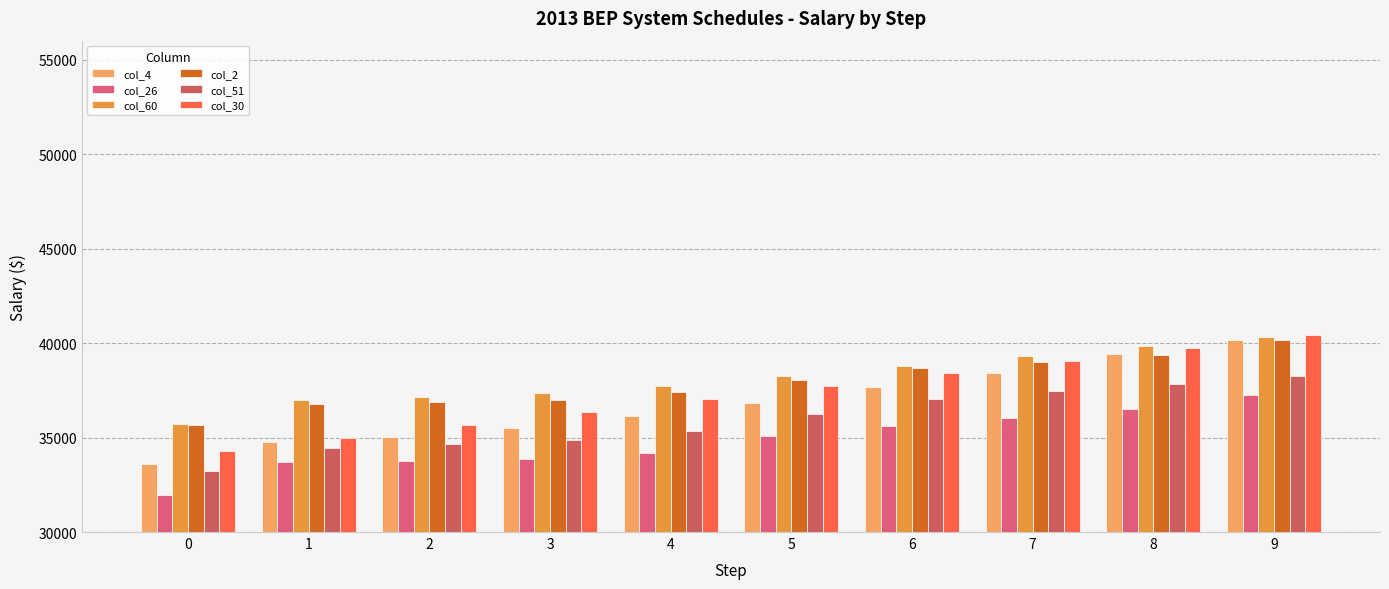

How many data points in col_60 are less than 38253?

5